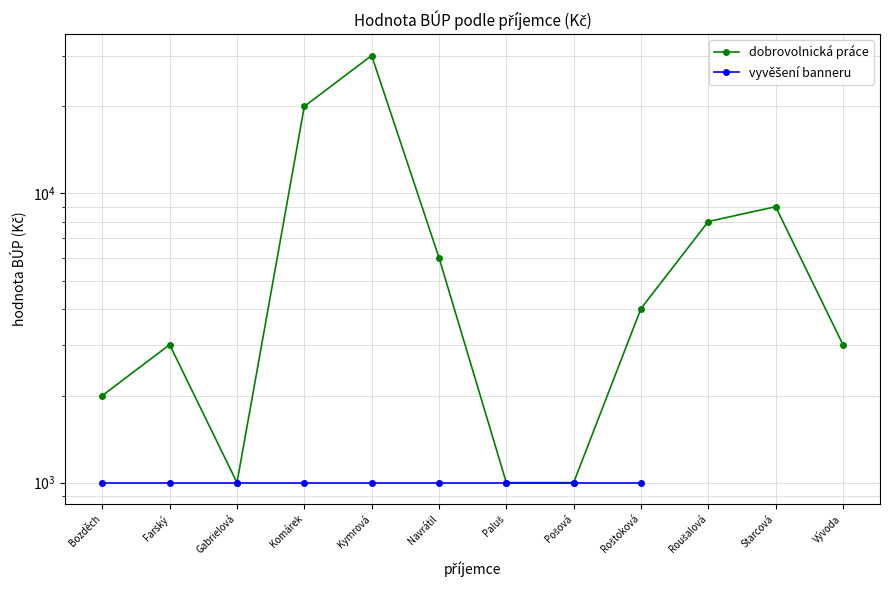

What is the label of the 3rd point from the left?

Gabrielová